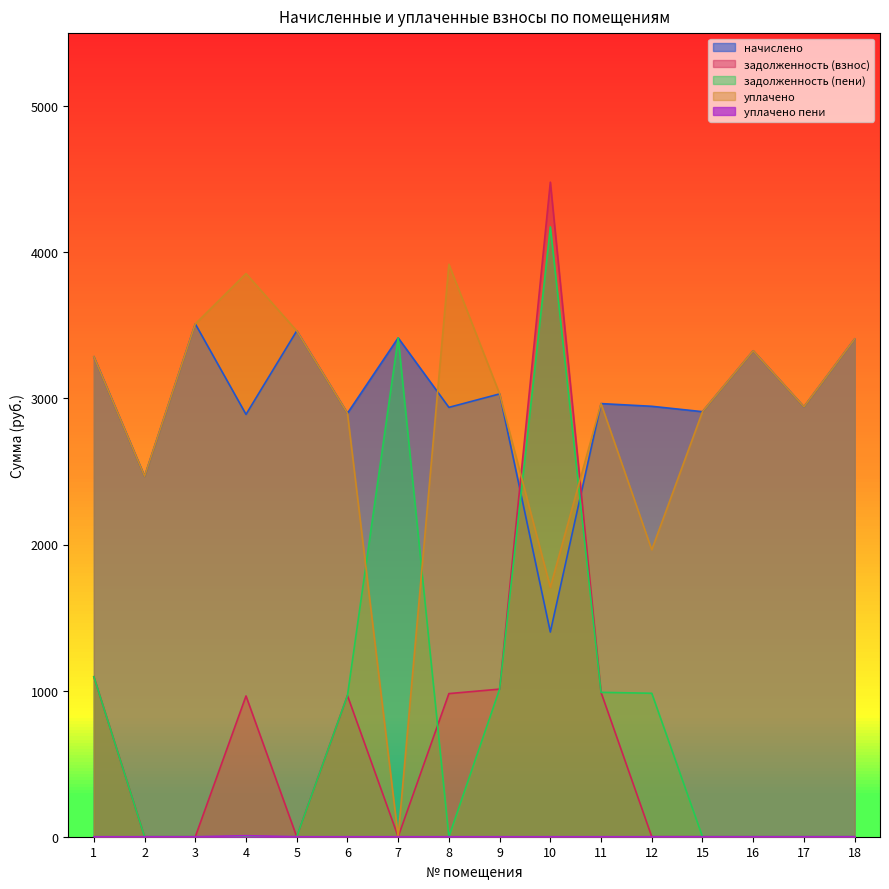

In задолженность (пени), how many points are higher than both neighbors (excluding endpoints)?

2